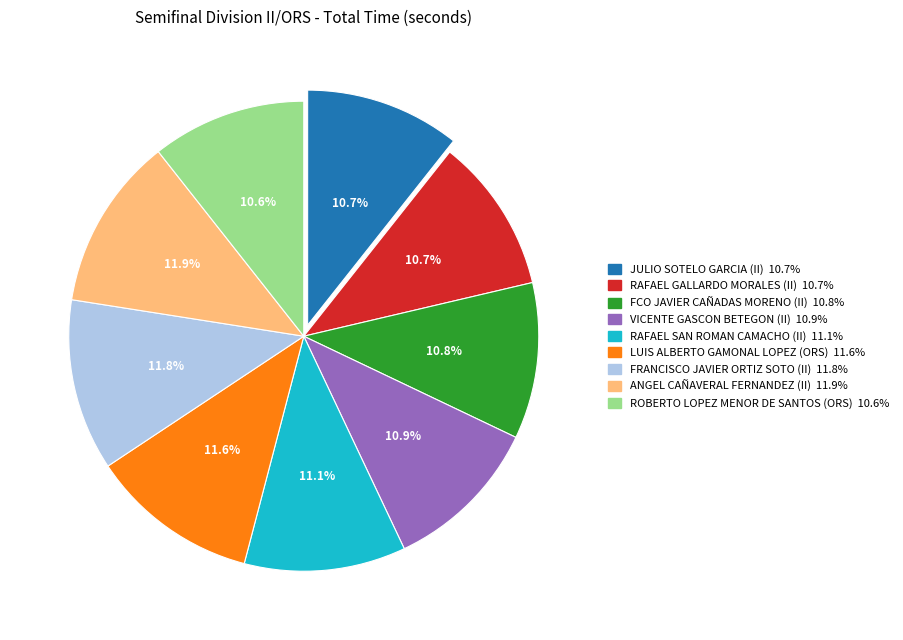

Approximately how many times larger is the value at RAFAEL GALLARDO MORALES (II) compared to JULIO SOTELO GARCIA (II)?

1.0